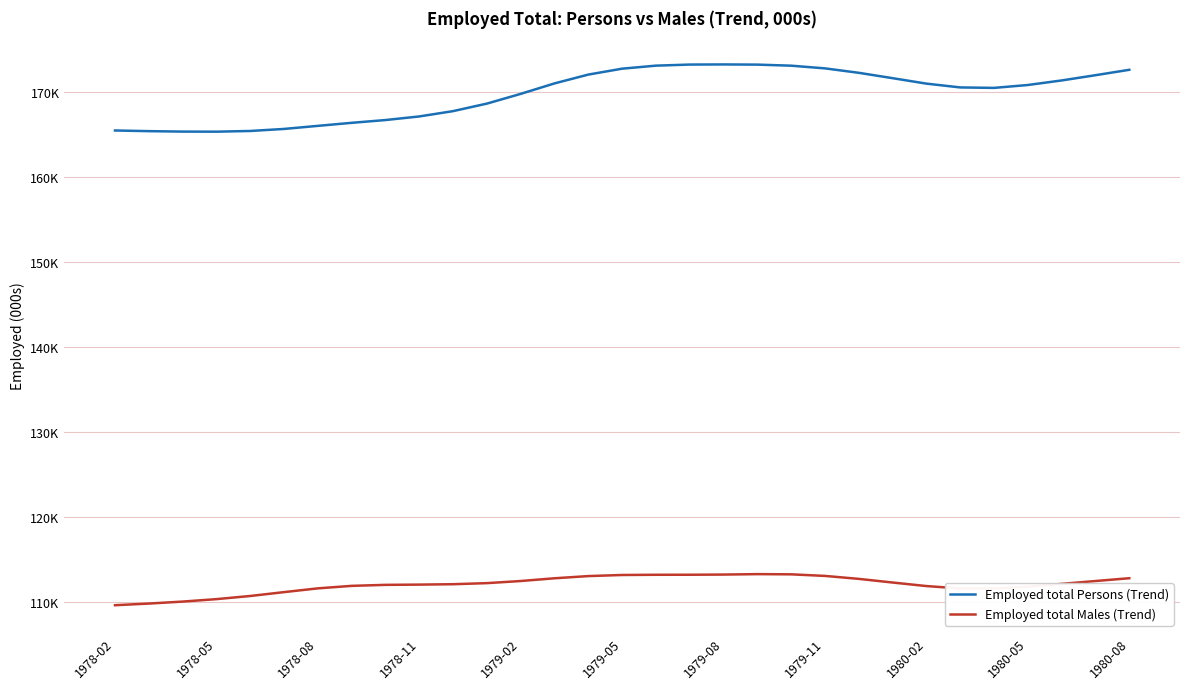

What are all the series names shown in the legend?

Employed total Persons (Trend), Employed total Males (Trend)